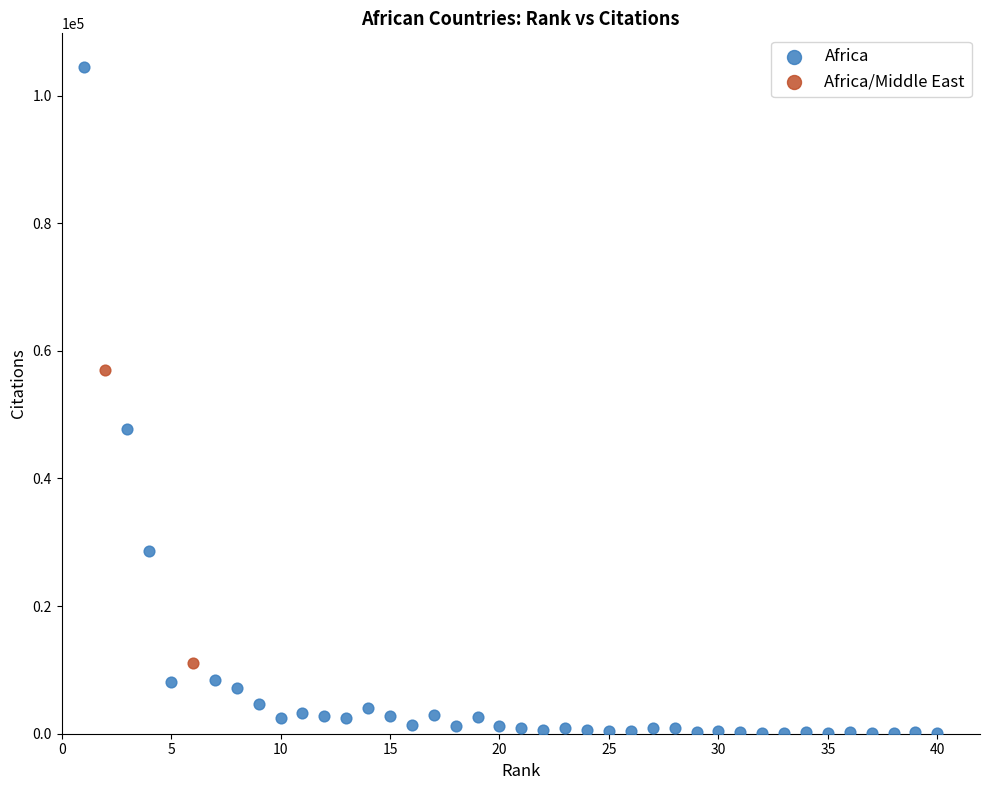

What are all the series names shown in the legend?

Africa, Africa/Middle East